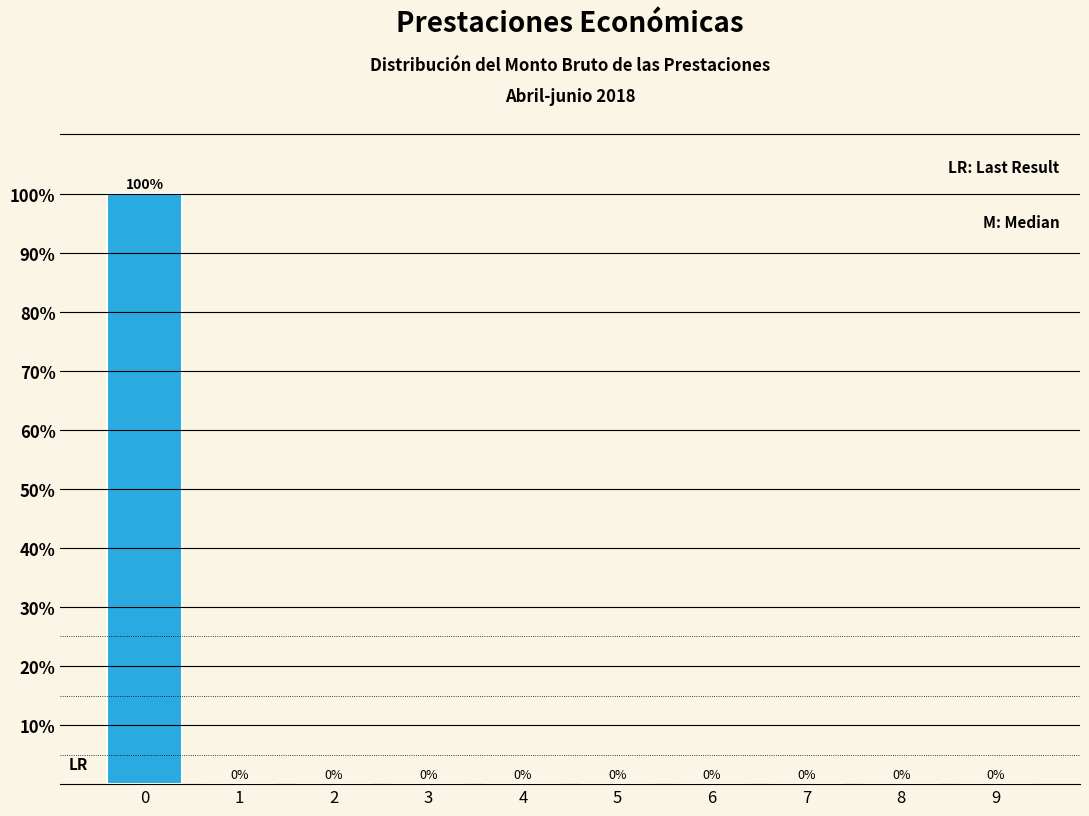

Reading left to right, list every bar in this chart as the range it spans on the x-axis followed by its height.

-0.5 to 0.5: 100
0.5 to 1.5: 0
1.5 to 2.5: 0
2.5 to 3.5: 0
3.5 to 4.5: 0
4.5 to 5.5: 0
5.5 to 6.5: 0
6.5 to 7.5: 0
7.5 to 8.5: 0
8.5 to 9.5: 0